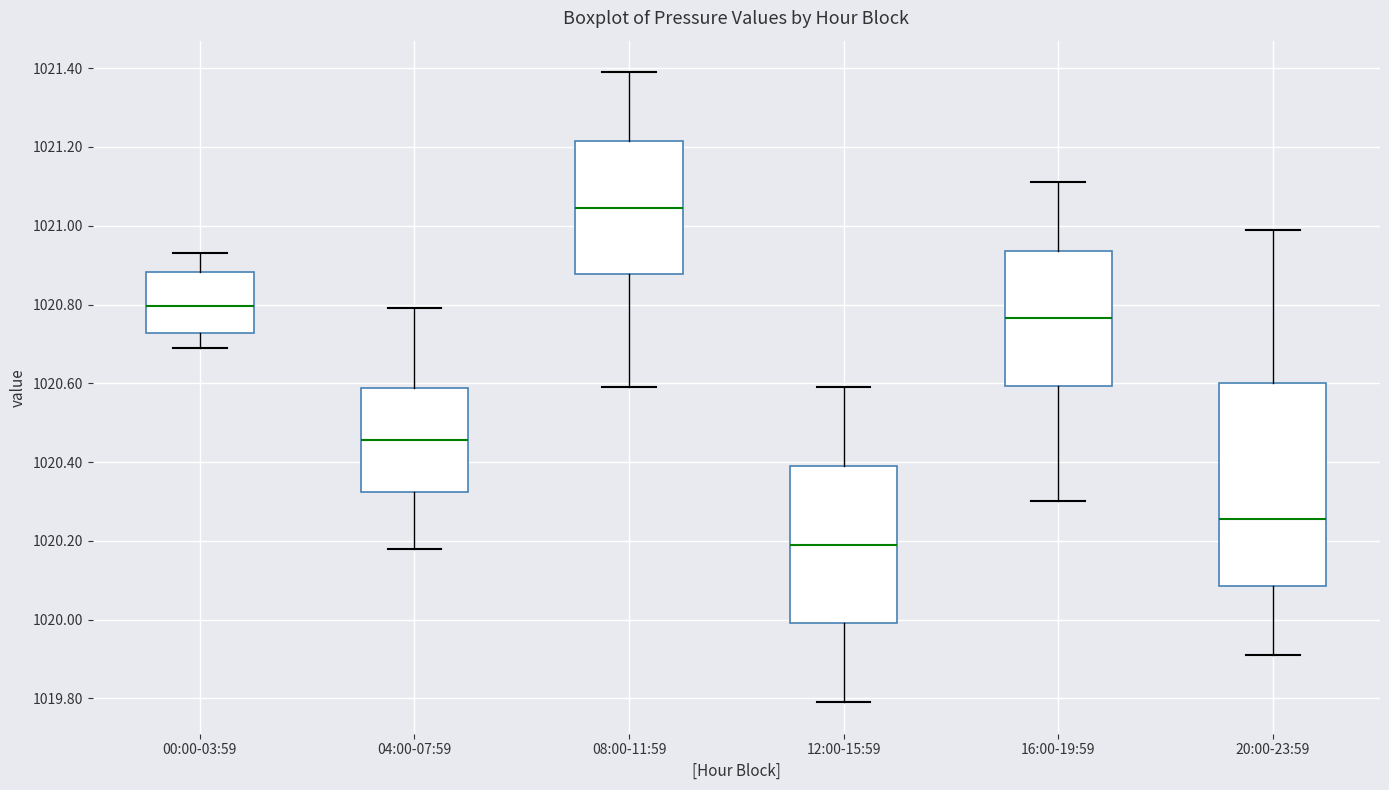

Reading left to right, read every box against the y-axis: the position of its median line, the range the box covers, and the ends of its whiskers. The values are not printed on the chart, so give them approximately, as read against the axis.

00:00-03:59: median 1020.80, box 1020.72 to 1020.88, whiskers 1020.70 to 1020.94
04:00-07:59: median 1020.46, box 1020.32 to 1020.58, whiskers 1020.18 to 1020.80
08:00-11:59: median 1021.04, box 1020.88 to 1021.22, whiskers 1020.60 to 1021.40
12:00-15:59: median 1020.20, box 1020.00 to 1020.40, whiskers 1019.80 to 1020.60
16:00-19:59: median 1020.76, box 1020.60 to 1020.94, whiskers 1020.30 to 1021.12
20:00-23:59: median 1020.26, box 1020.08 to 1020.60, whiskers 1019.92 to 1021.00